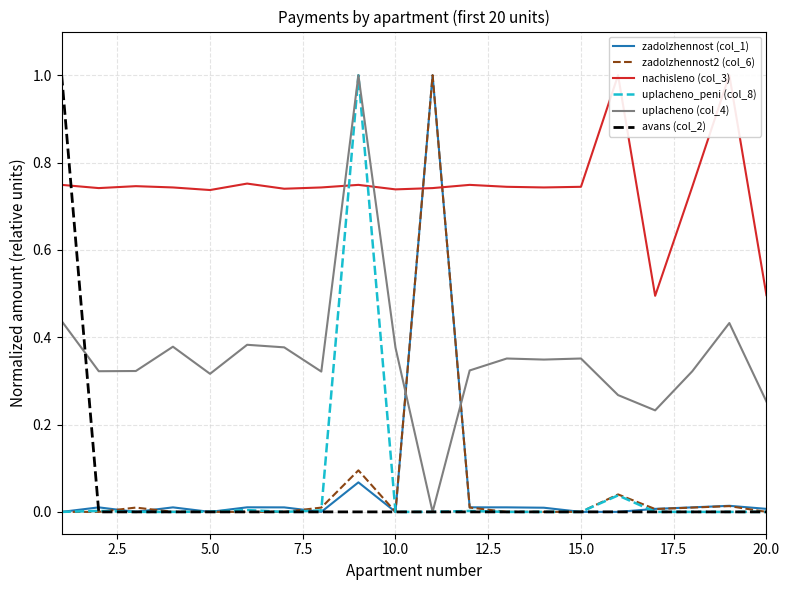

What is the highest value of the uplacheno (col_4) series?

1.0